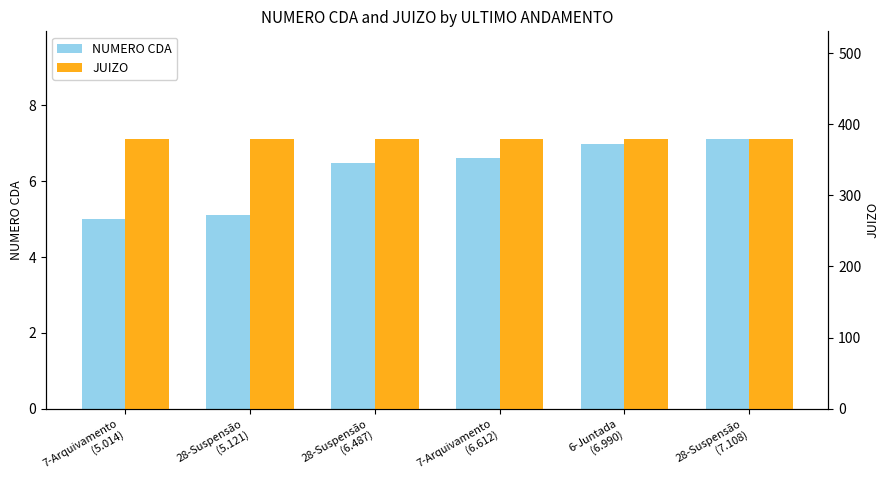

At which category is the sum across all series the highest?

28-Suspensão
(7.108)